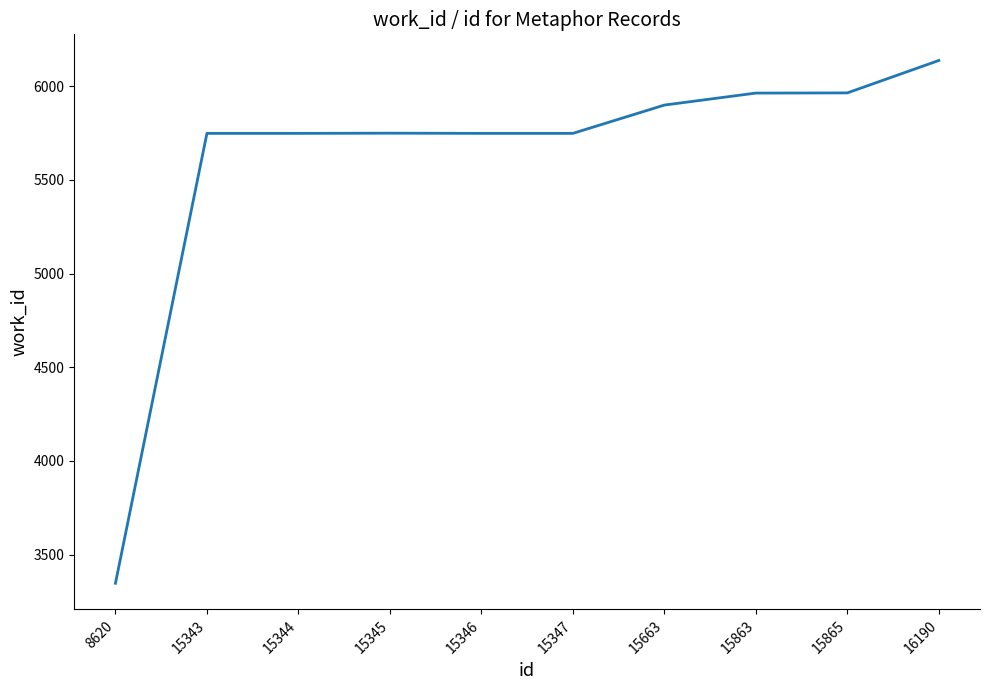

How many categories are shown in the chart?

10